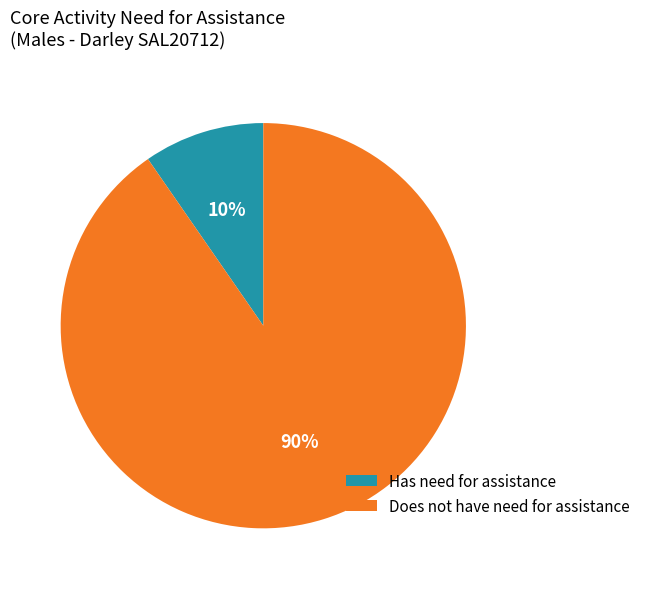

Is there any slice that represents more than half of the pie?

Yes